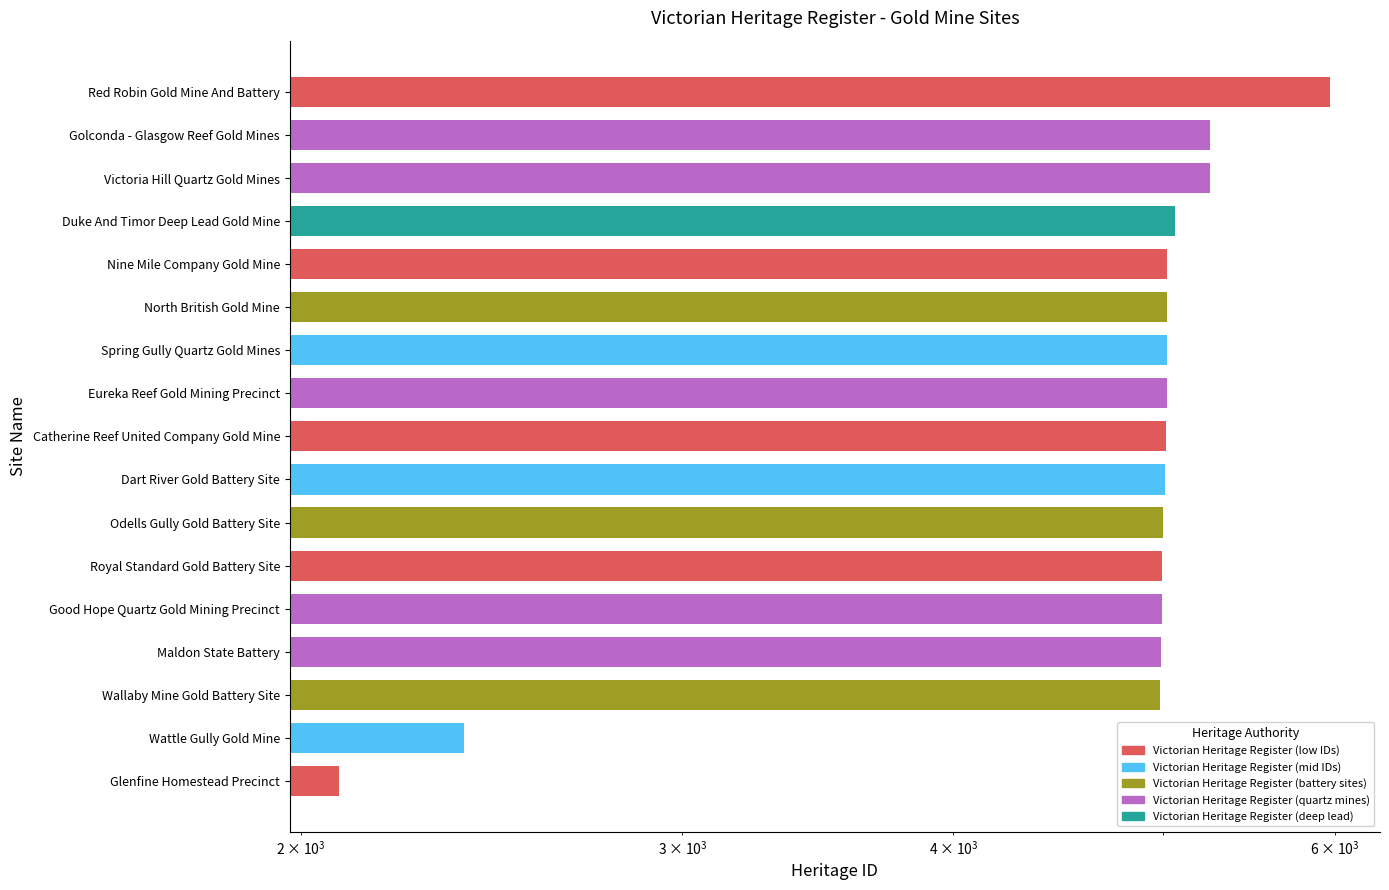

What is the sum of all values?

81051